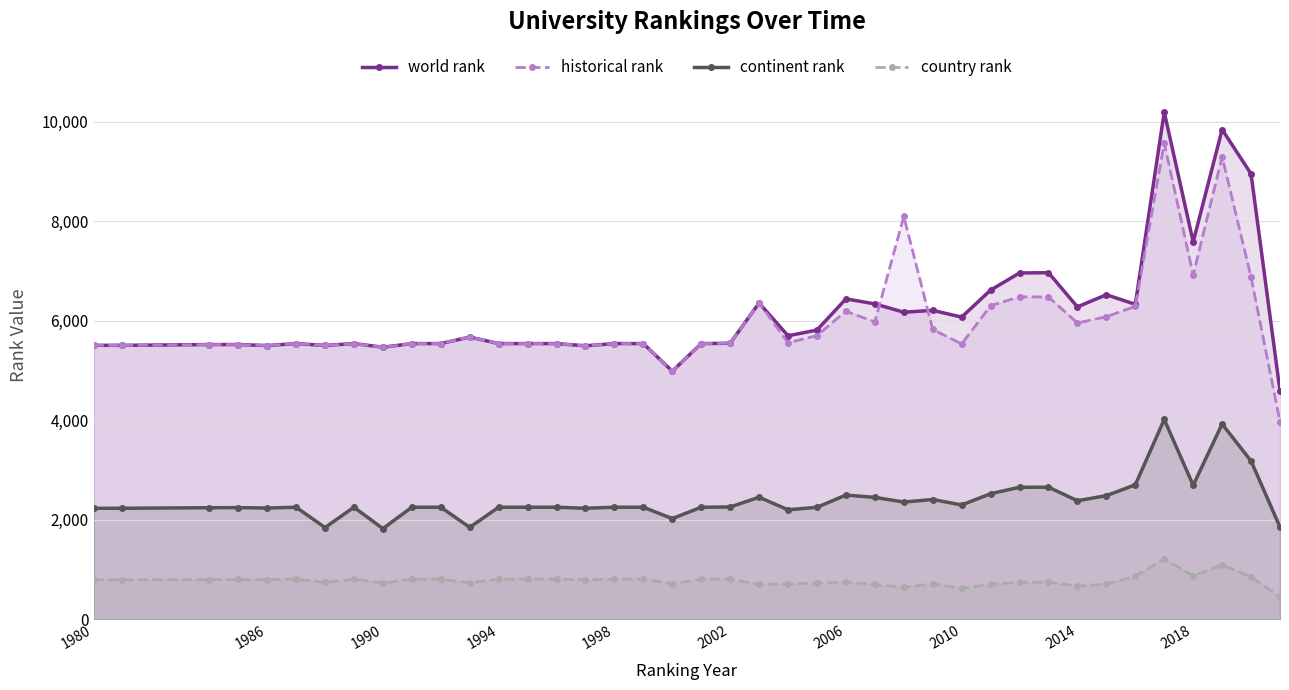

At how many categories does at least one series exceed 1642?

40